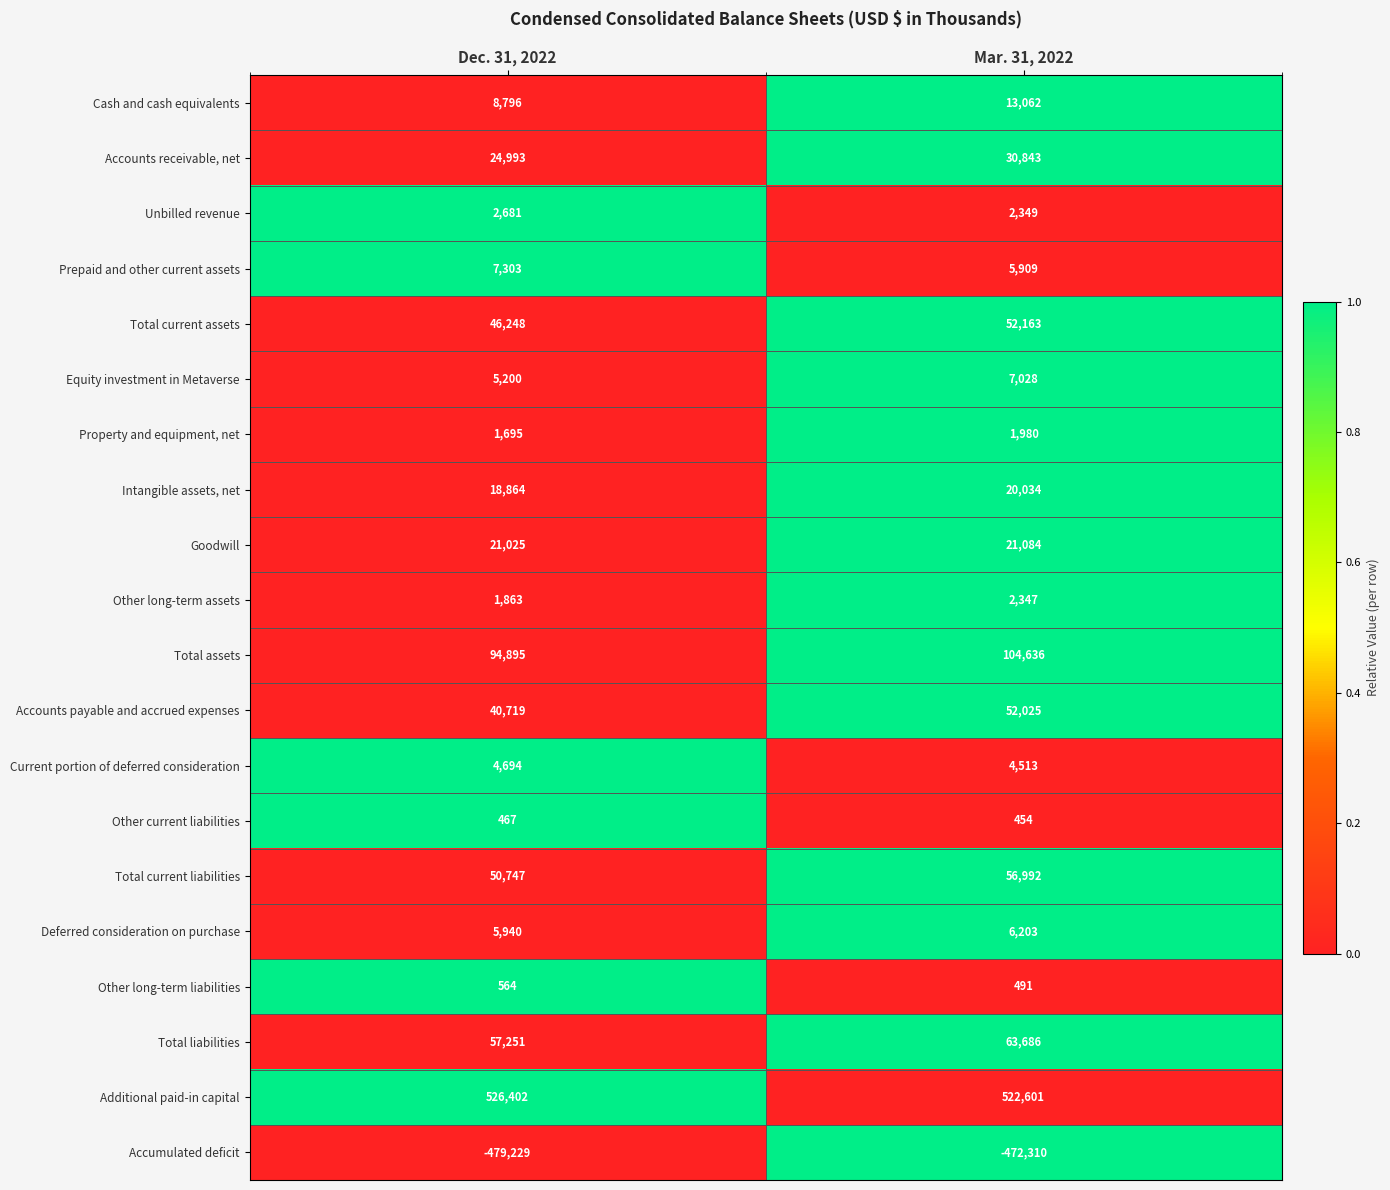

What is the difference between the maximum and minimum values in the Total current liabilities series?

6245